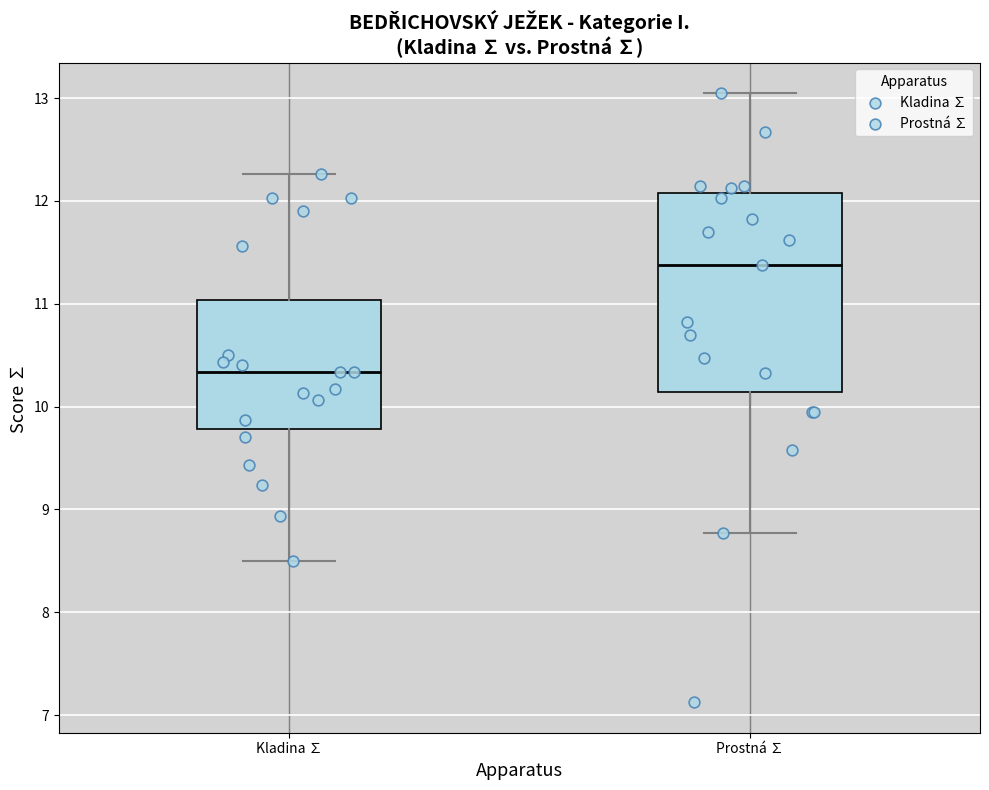

Where does the lower whisker of the box for Prostná ∑ end on the y-axis? The values are not printed on the chart, so give them approximately, as read against the axis.

8.8